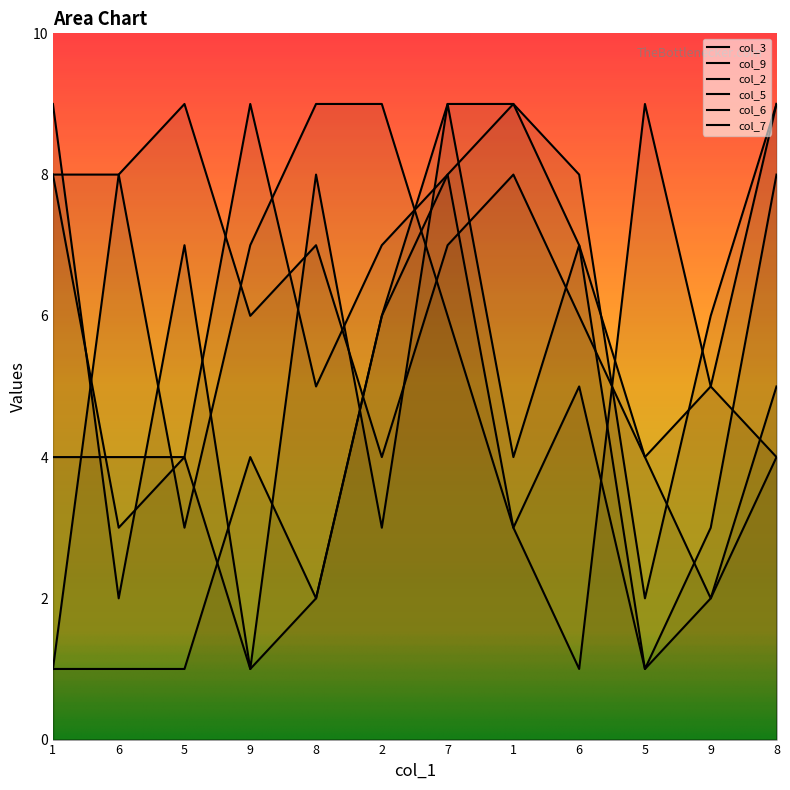

What is the average value of the col_2 series?

5